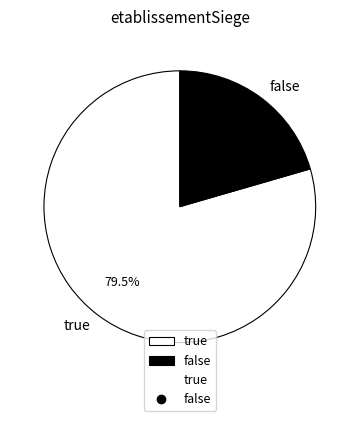

How many slices are in this pie chart?

2